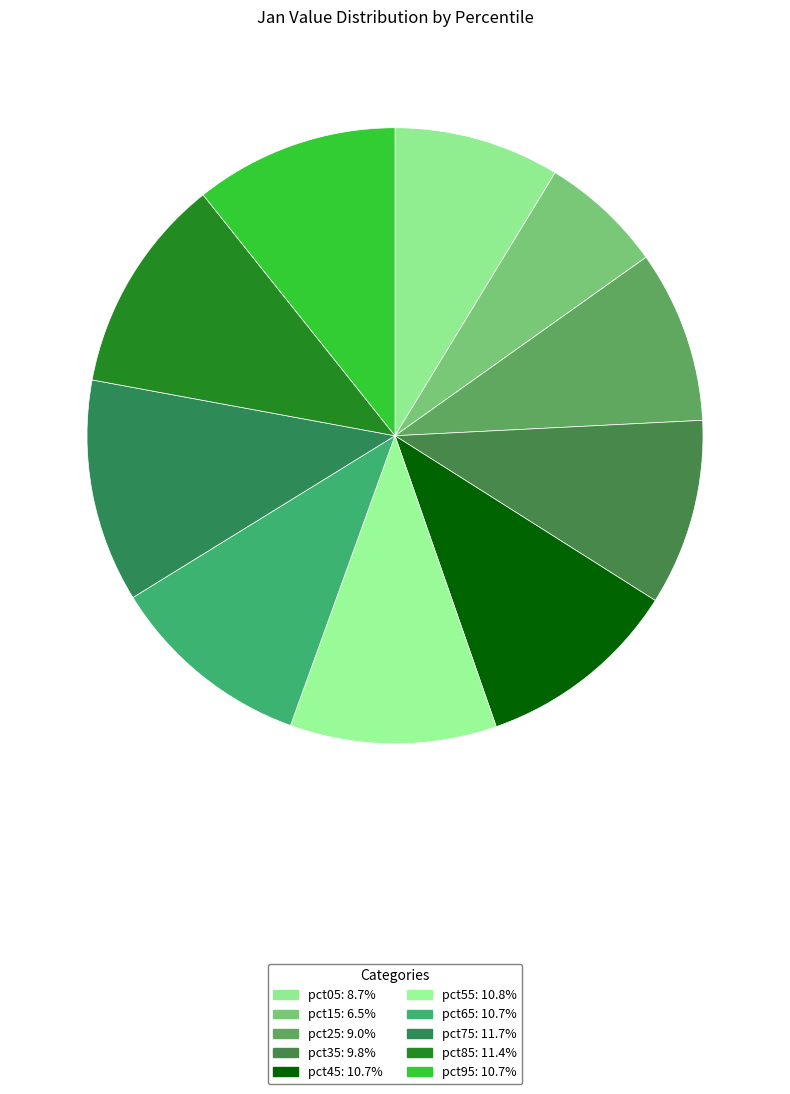

How many slices are in this pie chart?

10